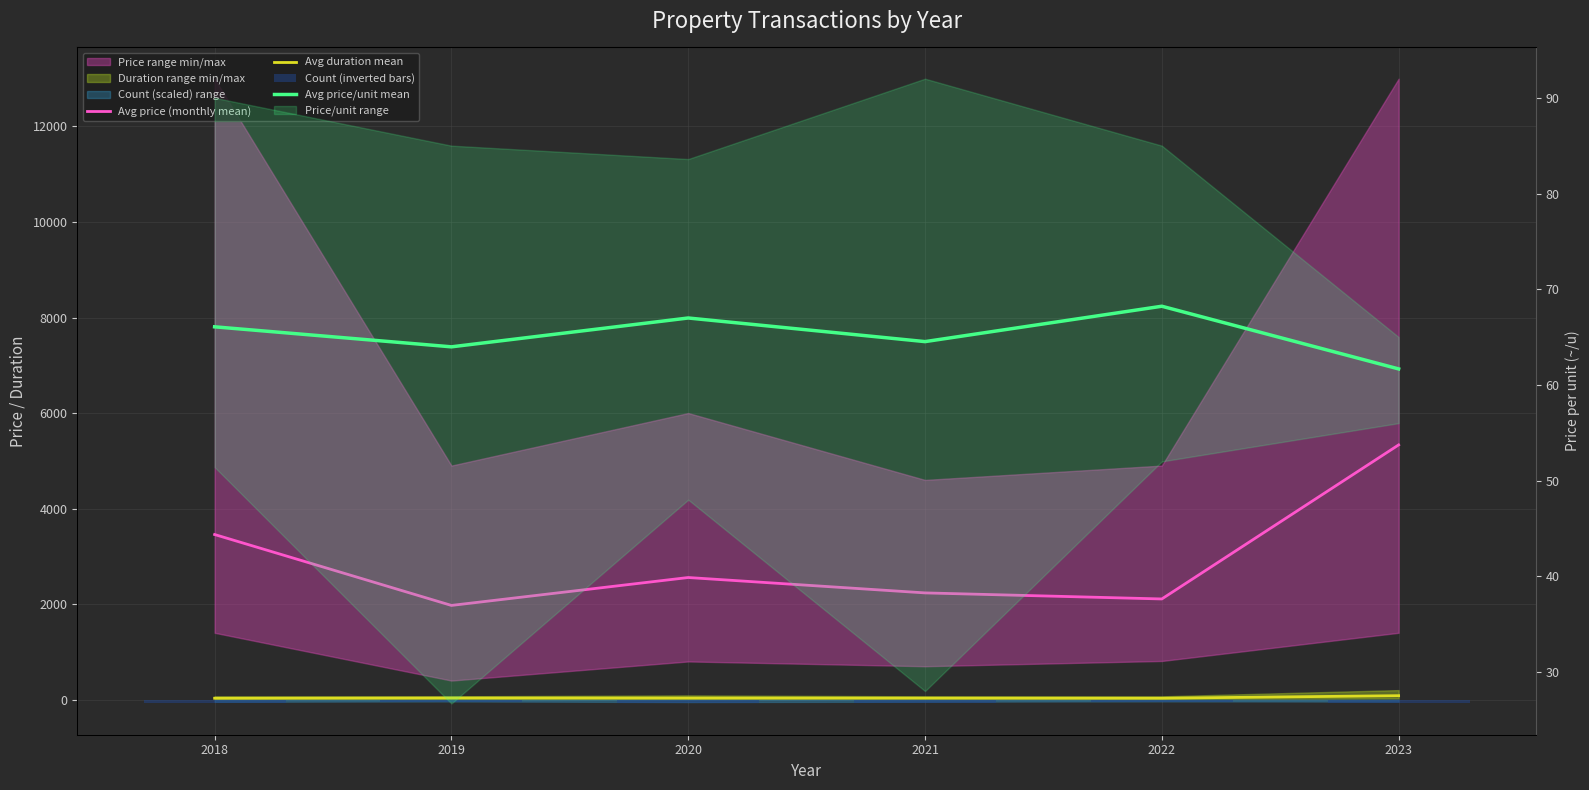

Reading left to right, transcribe all the data shown in this chart.

Avg price (monthly mean): 2018=3457.1	2019=1972.9	2020=2557.1	2021=2235.0	2022=2108.2	2023=5333.3
Avg duration mean: 2018=30.0	2019=35.0	2020=33.8	2021=33.0	2022=30.5	2023=83.3
Count (inverted bars): 2018=-72.0	2019=-59.4	2020=-80.0	2021=-68.8	2022=-57.5	2023=-66.7
Avg price/unit mean: 2018=66.1	2019=64.0	2020=67.0	2021=64.5	2022=68.2	2023=61.7